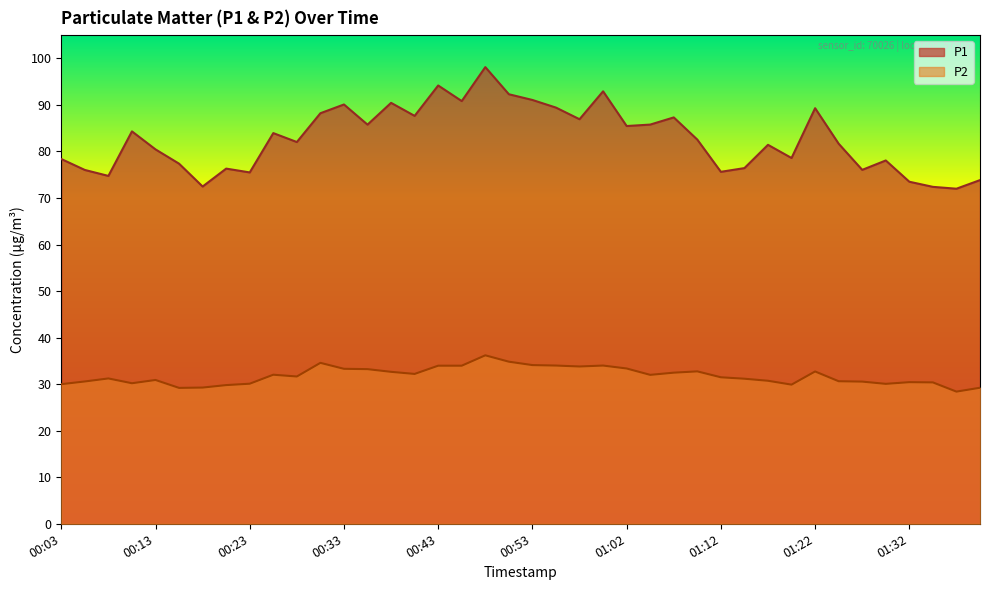

At how many categories does at least one series exceed 35?

40